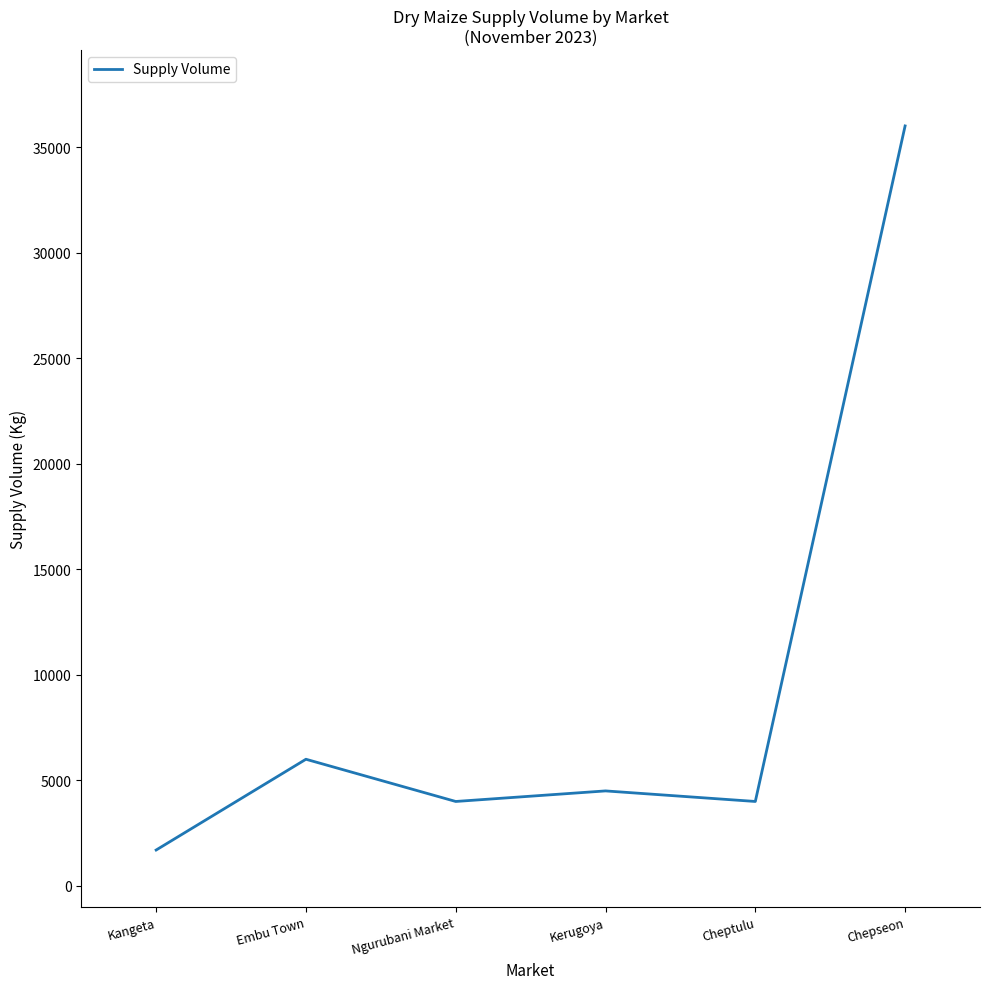

What is the ratio of the value at Embu Town to the value at Kerugoya?

1.3